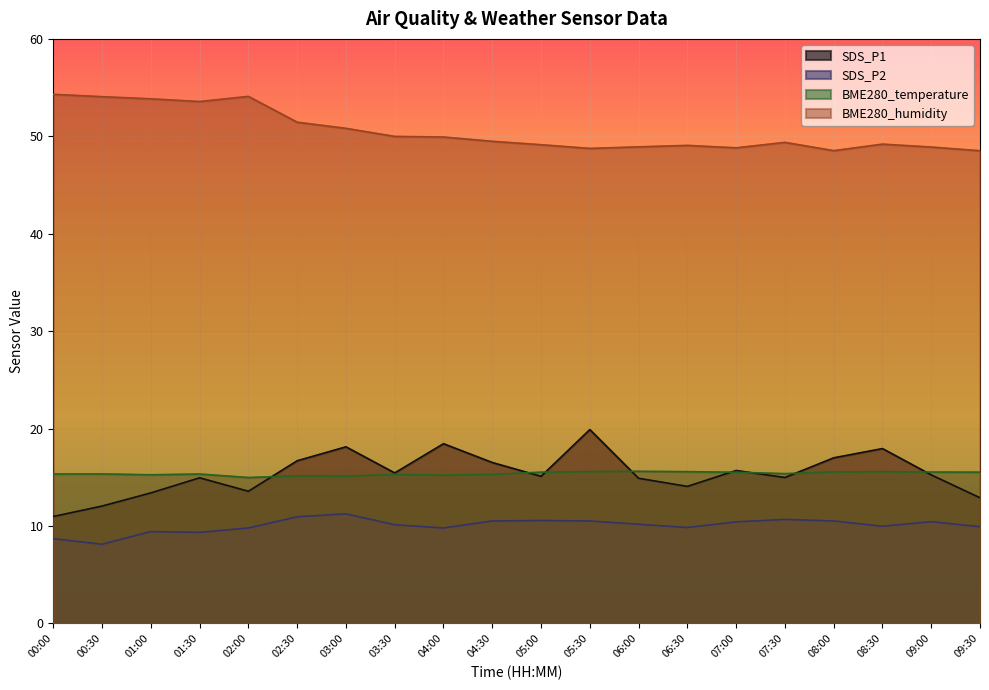

What is the difference between the maximum and second lowest values in the BME280_humidity series?

5.8